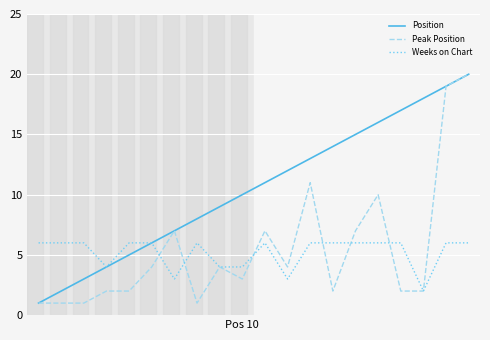

Count the number of categories in the chart.

20